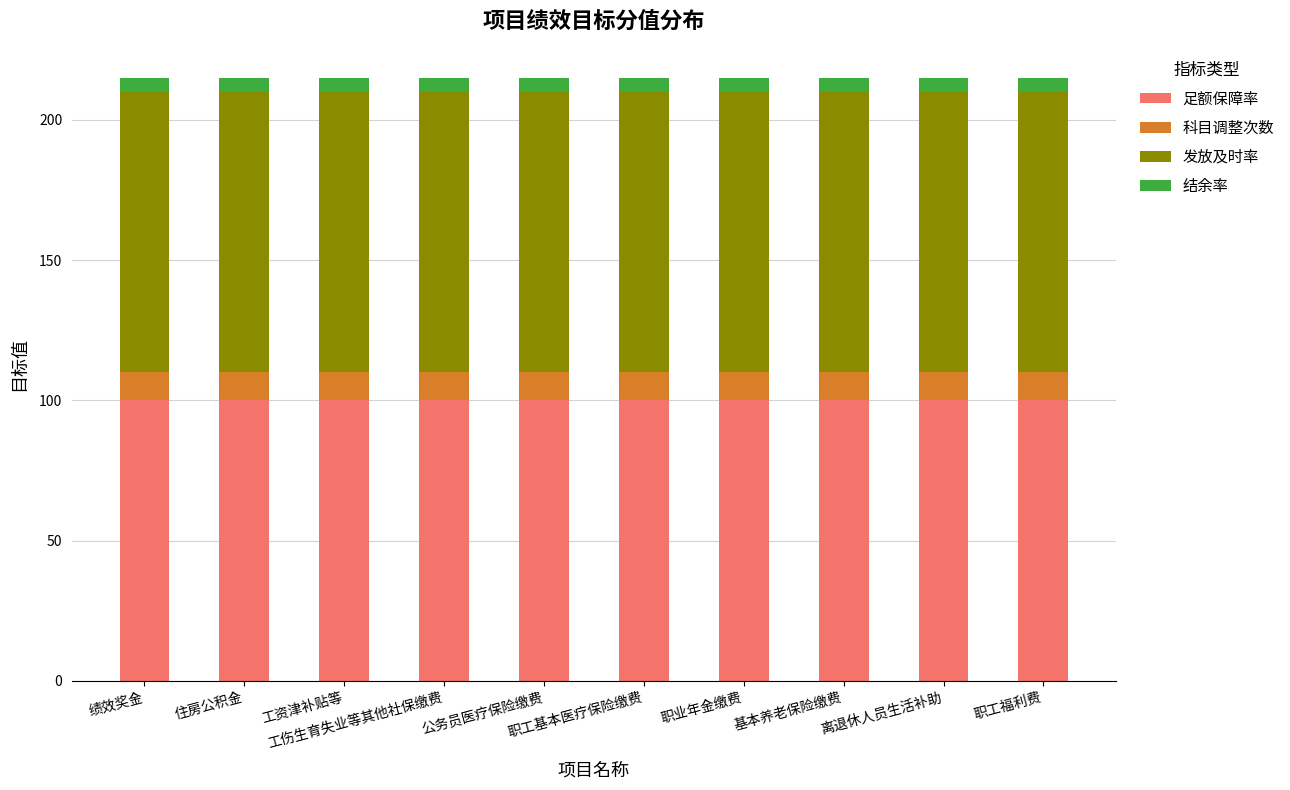

What is the average value of the 足额保障率 series?

100